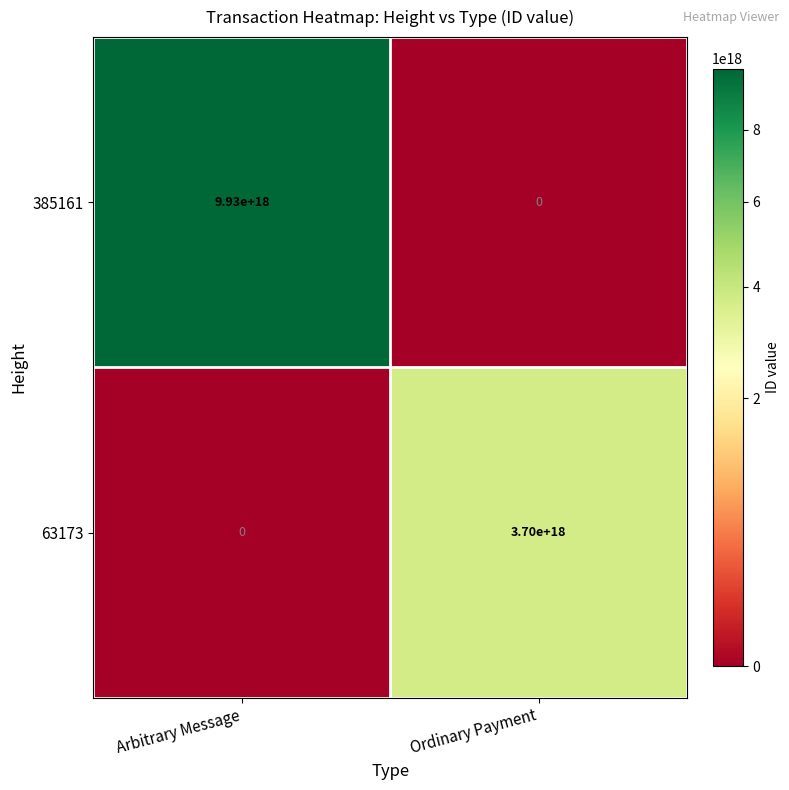

Which category has the lowest value in the 63173 series?

Arbitrary Message